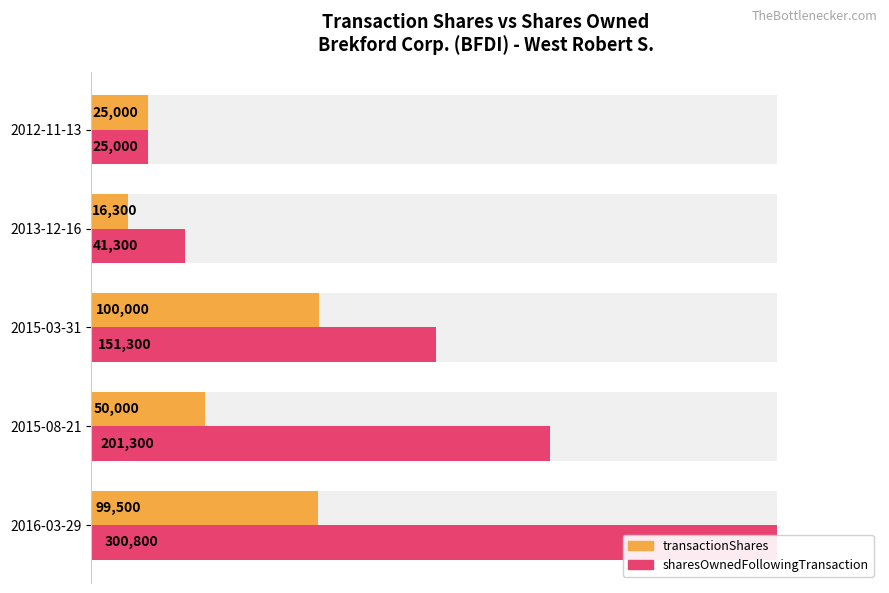

What is the value of the sharesOwnedFollowingTransaction bar at the 4th from the left?

41300